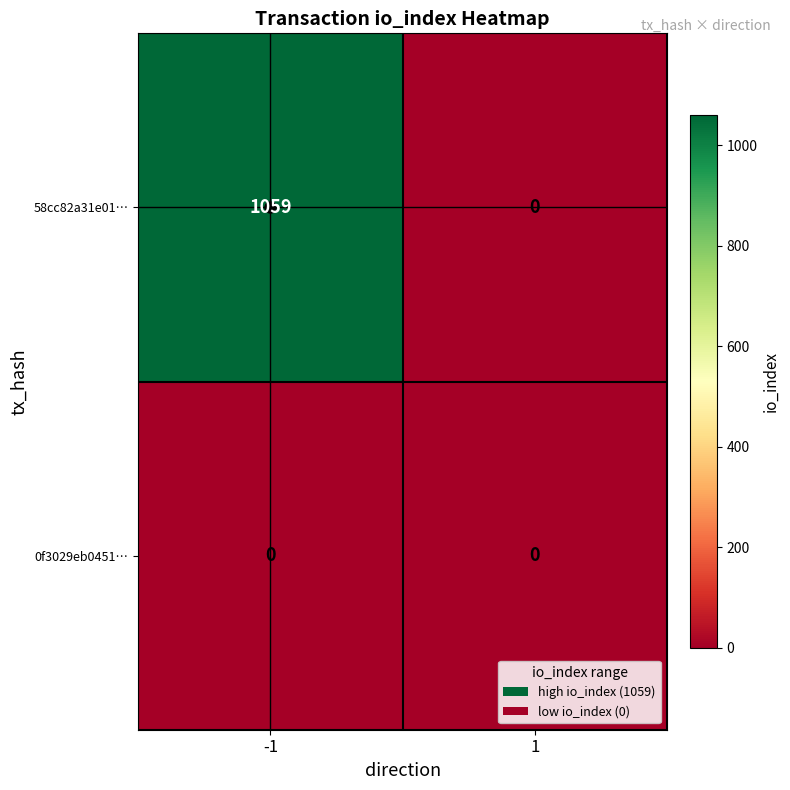

Which series has the largest total across all categories?

58cc82a31e01…